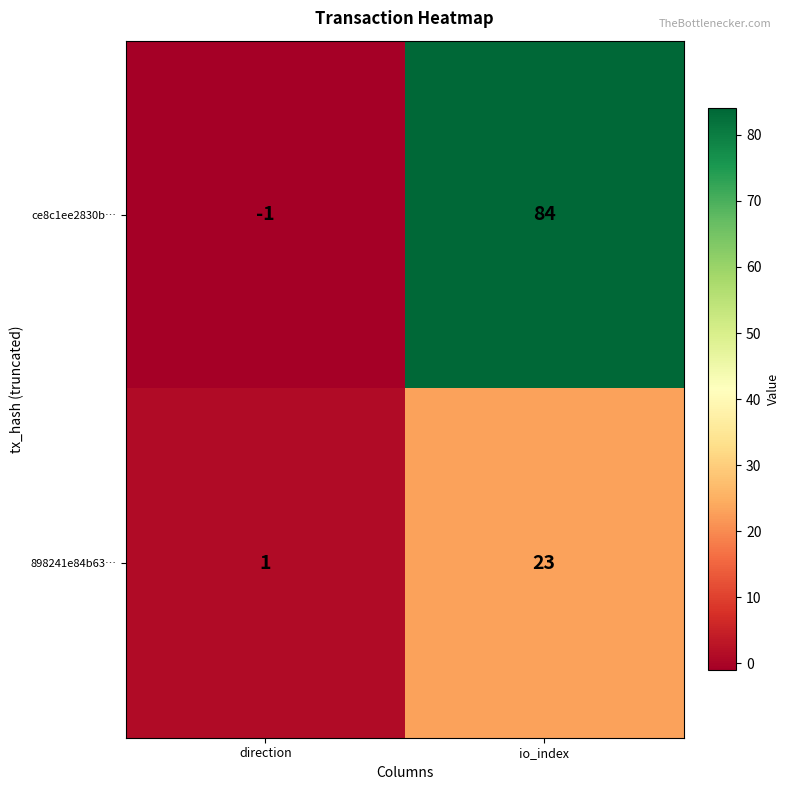

Which series has the largest total across all categories?

ce8c1ee2830b…